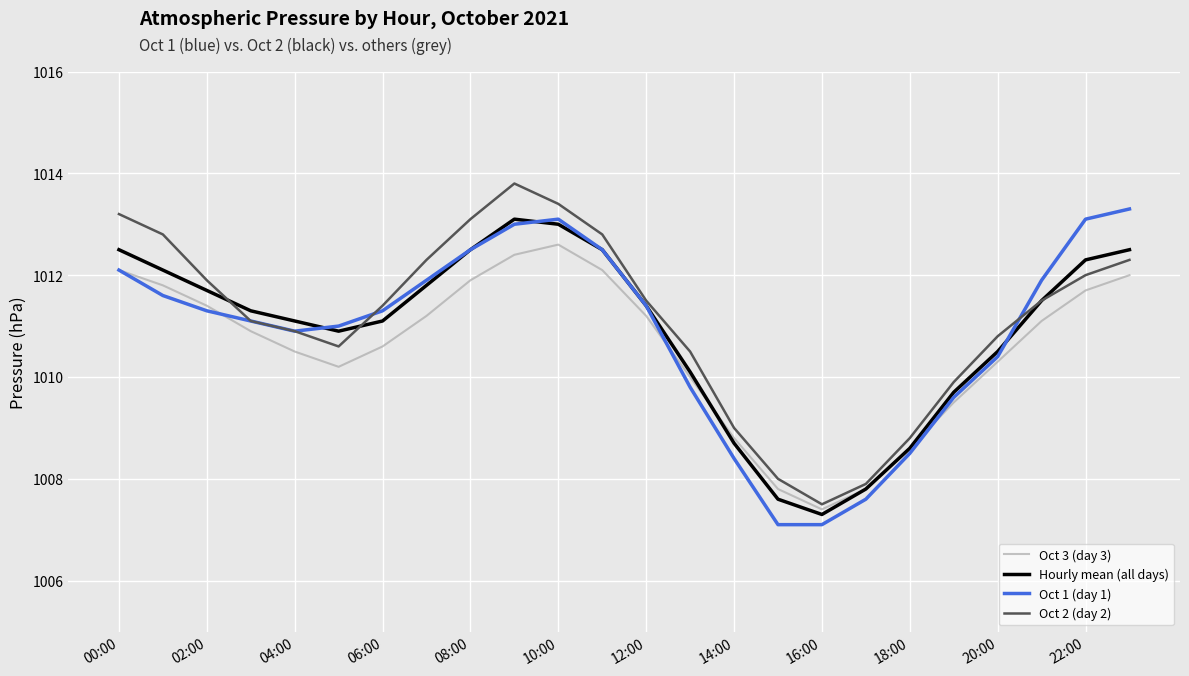

What is the lowest value of the Hourly mean (all days) series?

1007.3